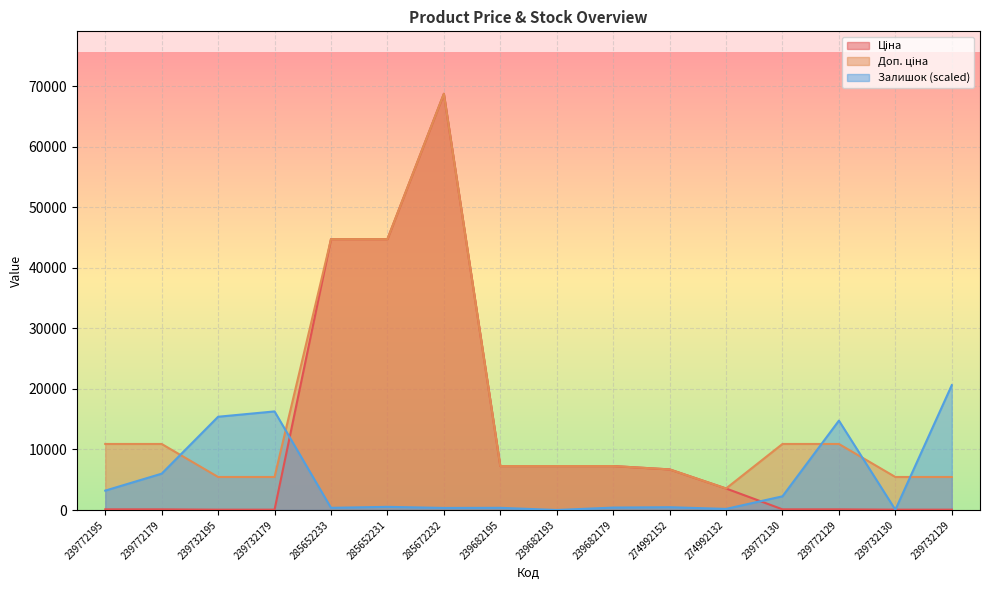

What is the approximate value of Ціна at 239772130?

109.0